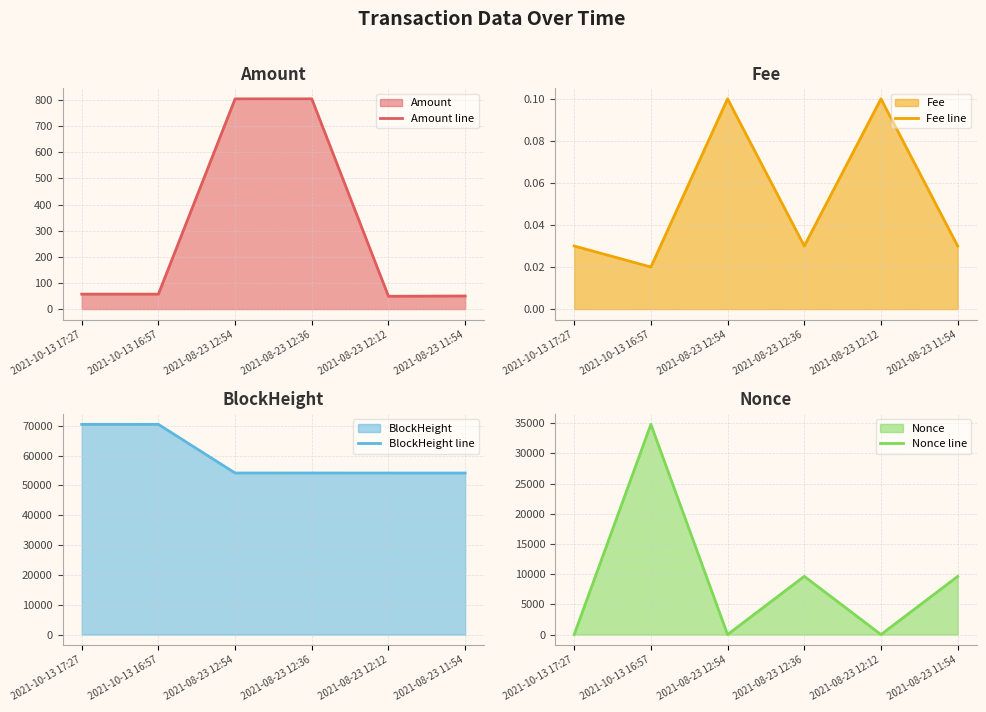

In Fee line, how many points are lower than both neighbors (excluding endpoints)?

2